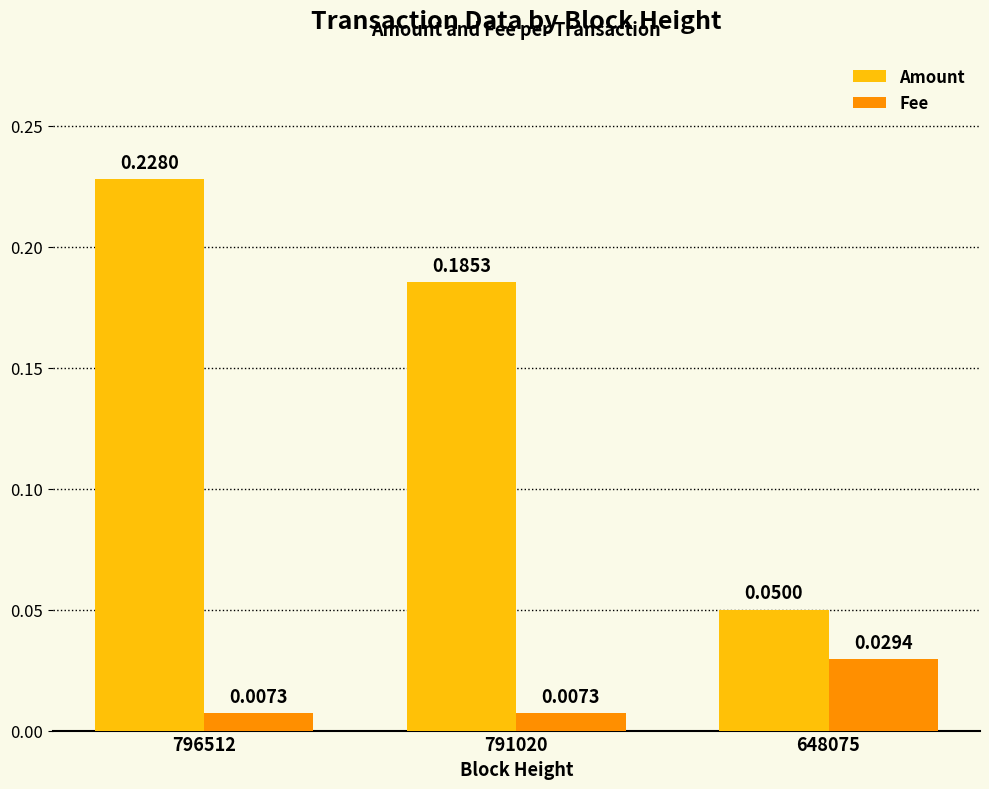

At which label does Amount reach its peak?

796512